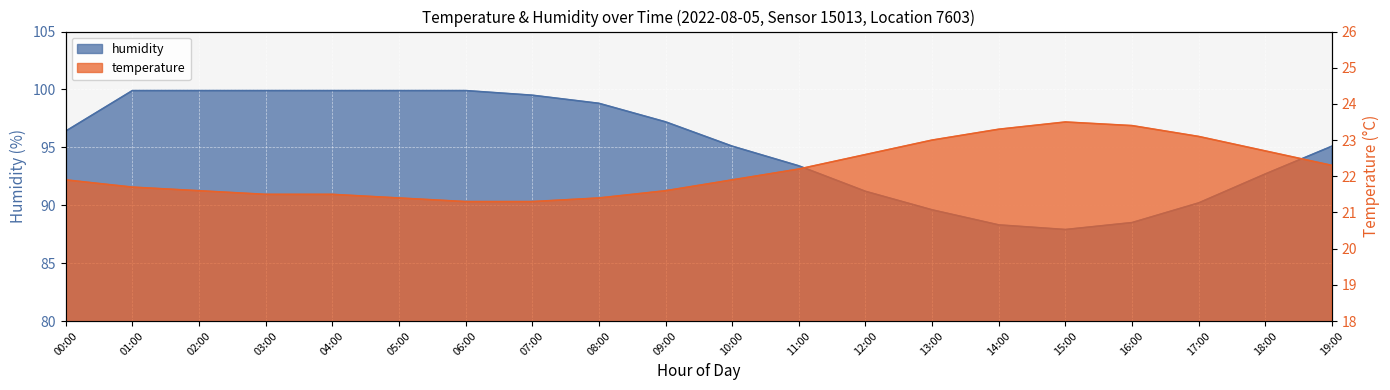

Is it true that temperature equals 23.5 at 15:00?

True